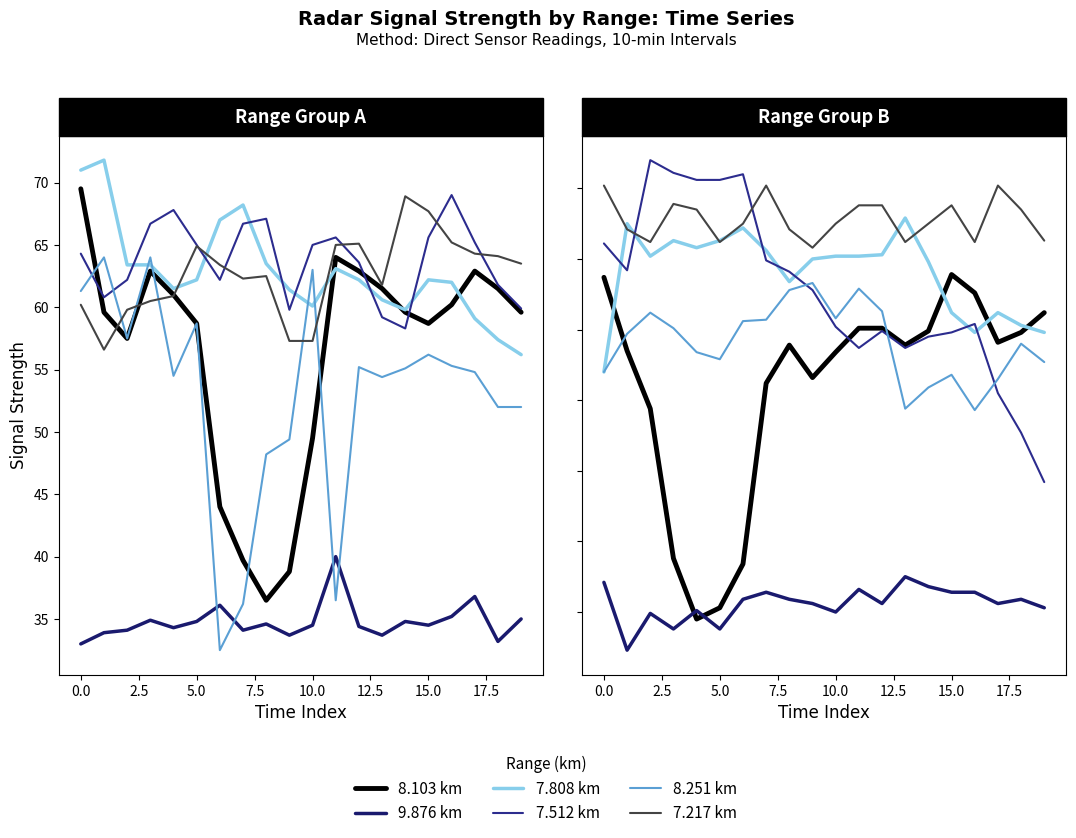

At how many categories does at least one series exceed 57?

20